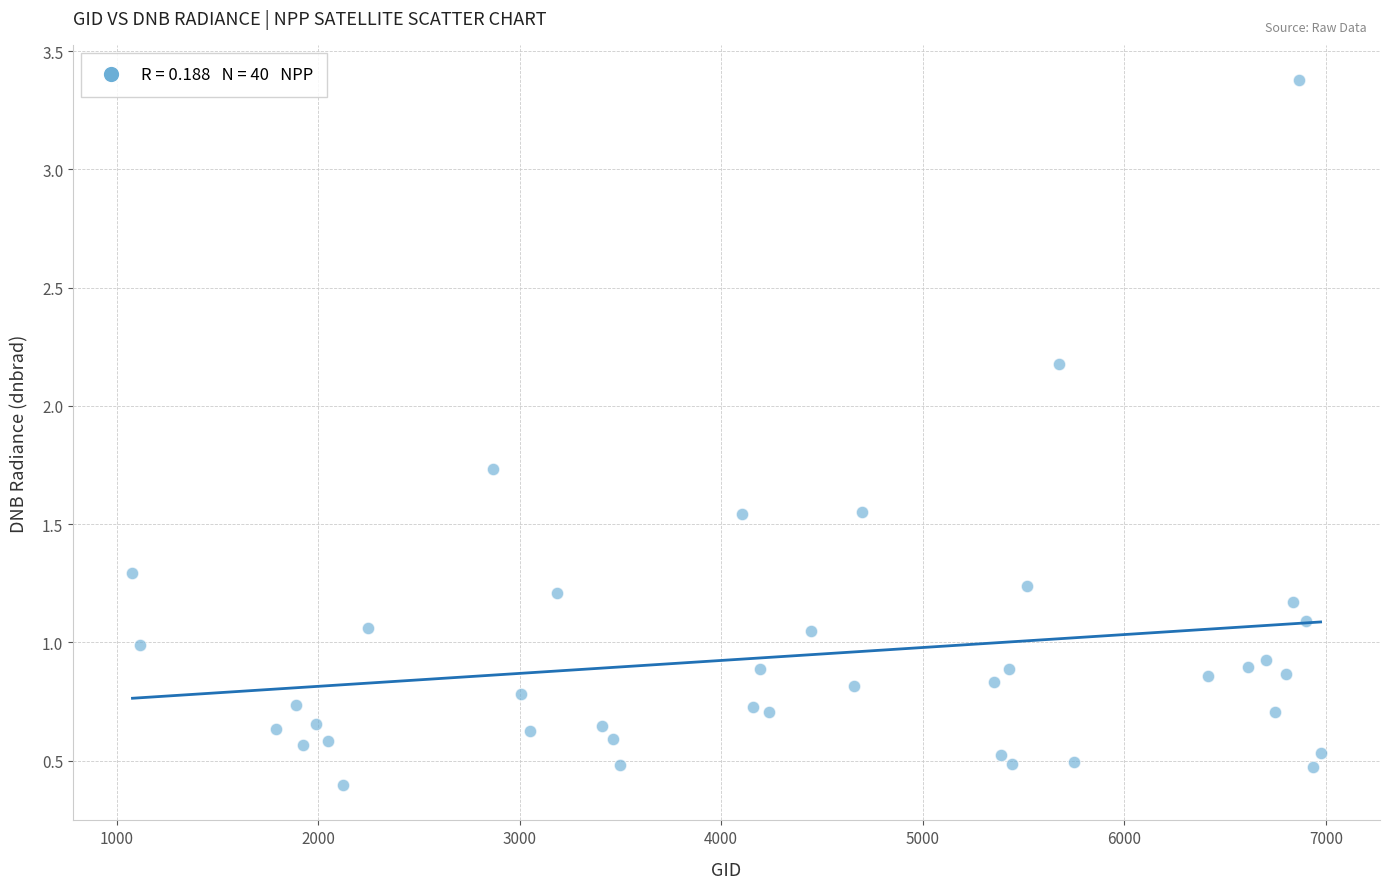

What is the range of Y values (max minus min)?

3.0